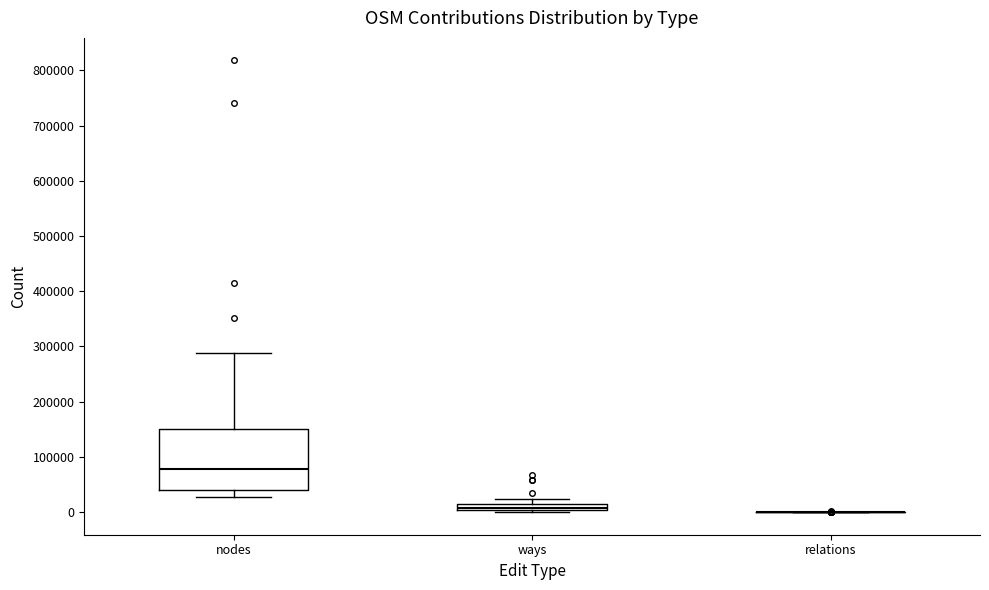

Where is the lower edge of the box for ways on the y-axis? The values are not printed on the chart, so give them approximately, as read against the axis.

0